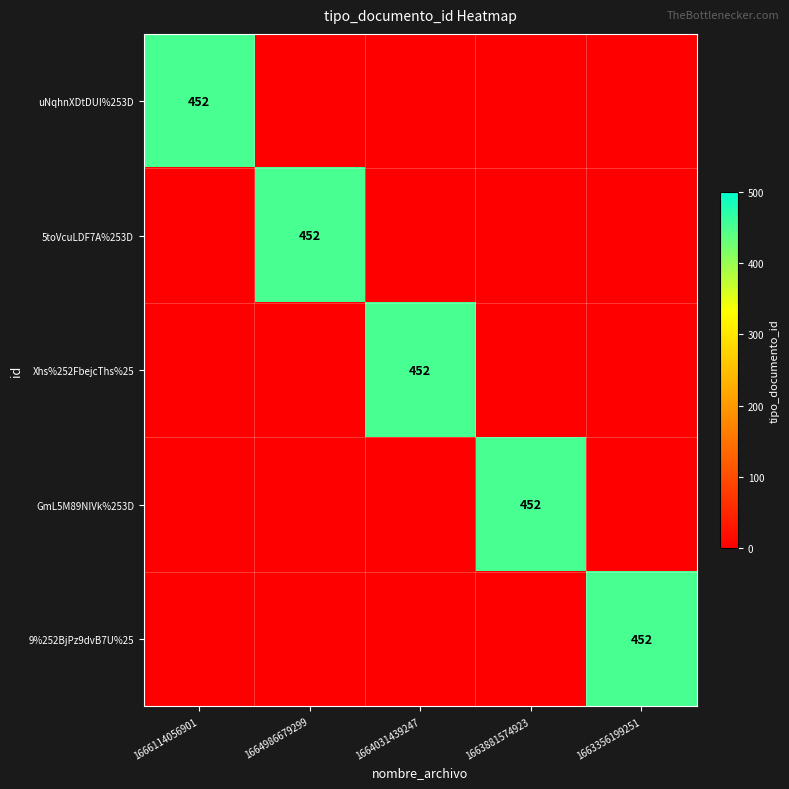

What is the difference between the maximum and minimum values in the 5toVcuLDF7A%253D series?

452